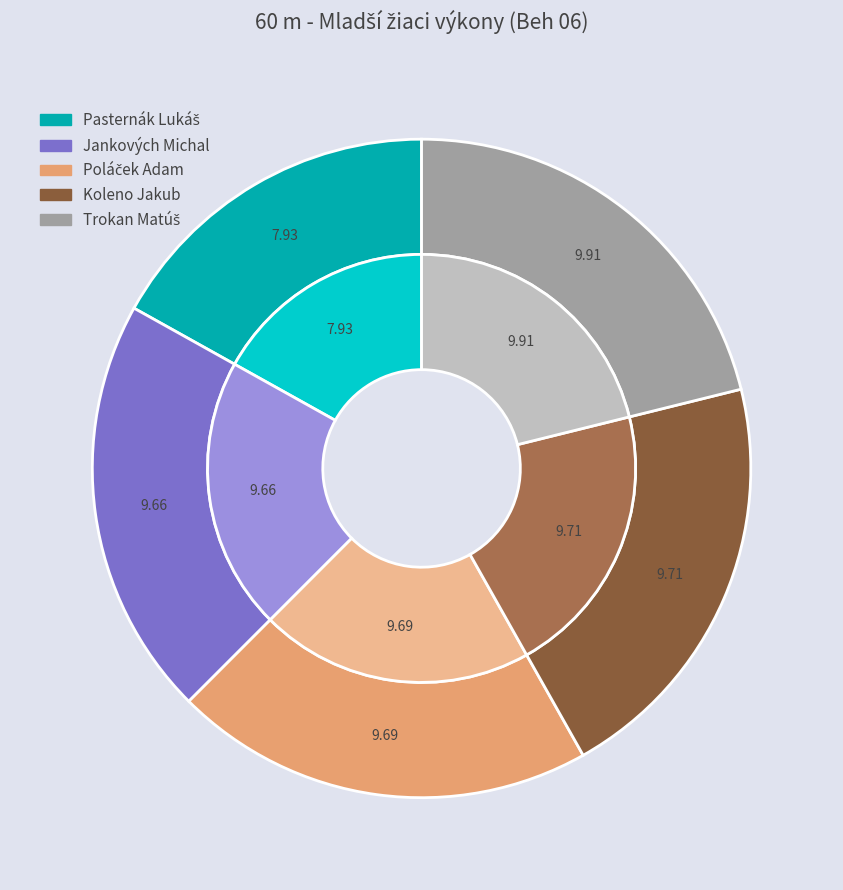

What is the total percentage of Pasternák Lukáš and Jankových Michal?

37.5%